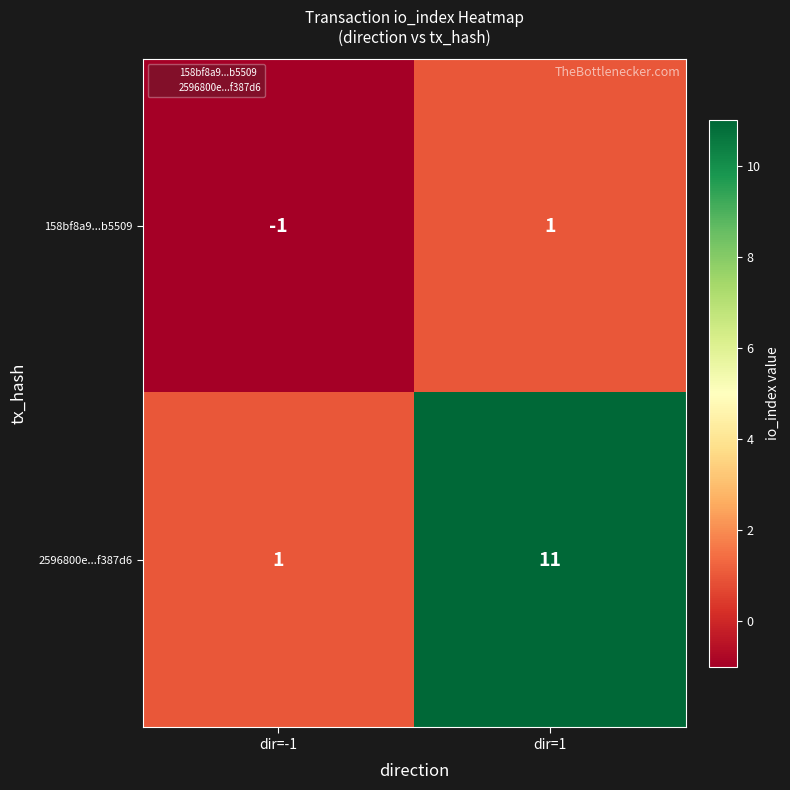

The 158bf8a9...b5509 series shows -1 at dir=-1. True or false?

True